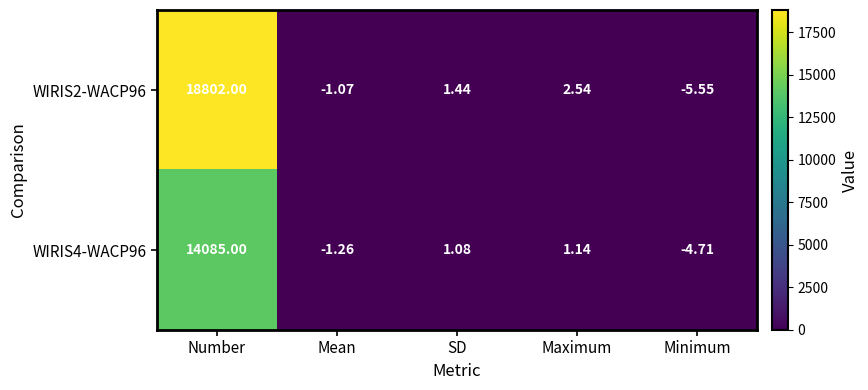

Which series has the largest range (max minus min)?

WIRIS2-WACP96